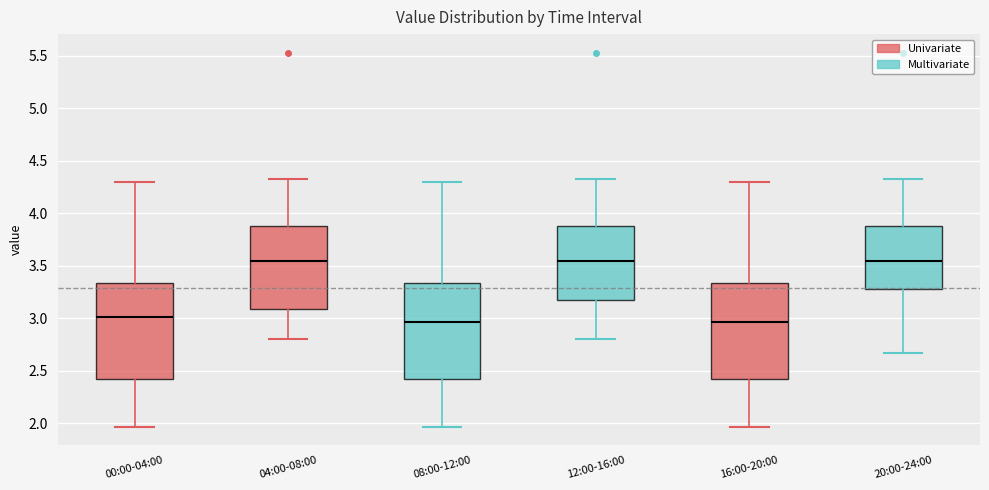

Where does the upper whisker of the box for 20:00-24:00 end on the y-axis? The values are not printed on the chart, so give them approximately, as read against the axis.

4.35